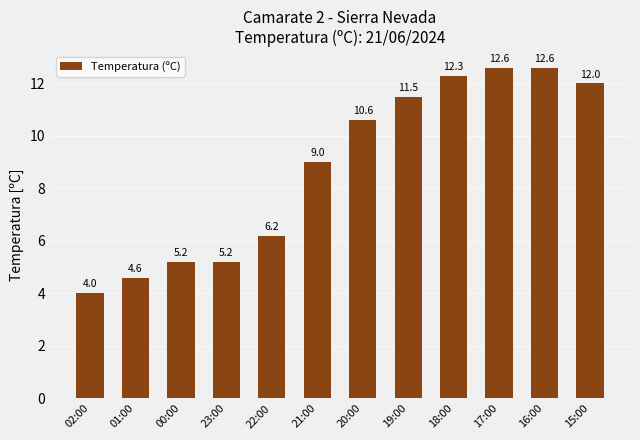

The value at 19:00 is 15.6. True or false?

False